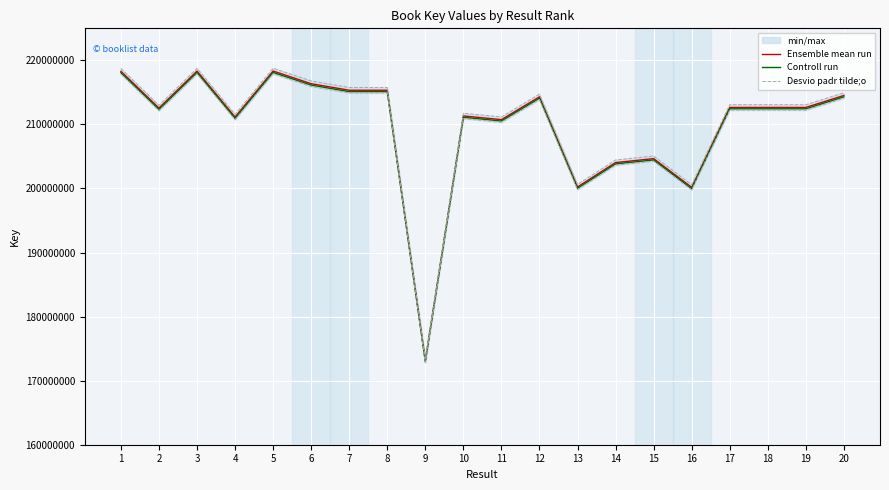

True or false: Controll run and Desvio padr tilde;o cross at least once.

False